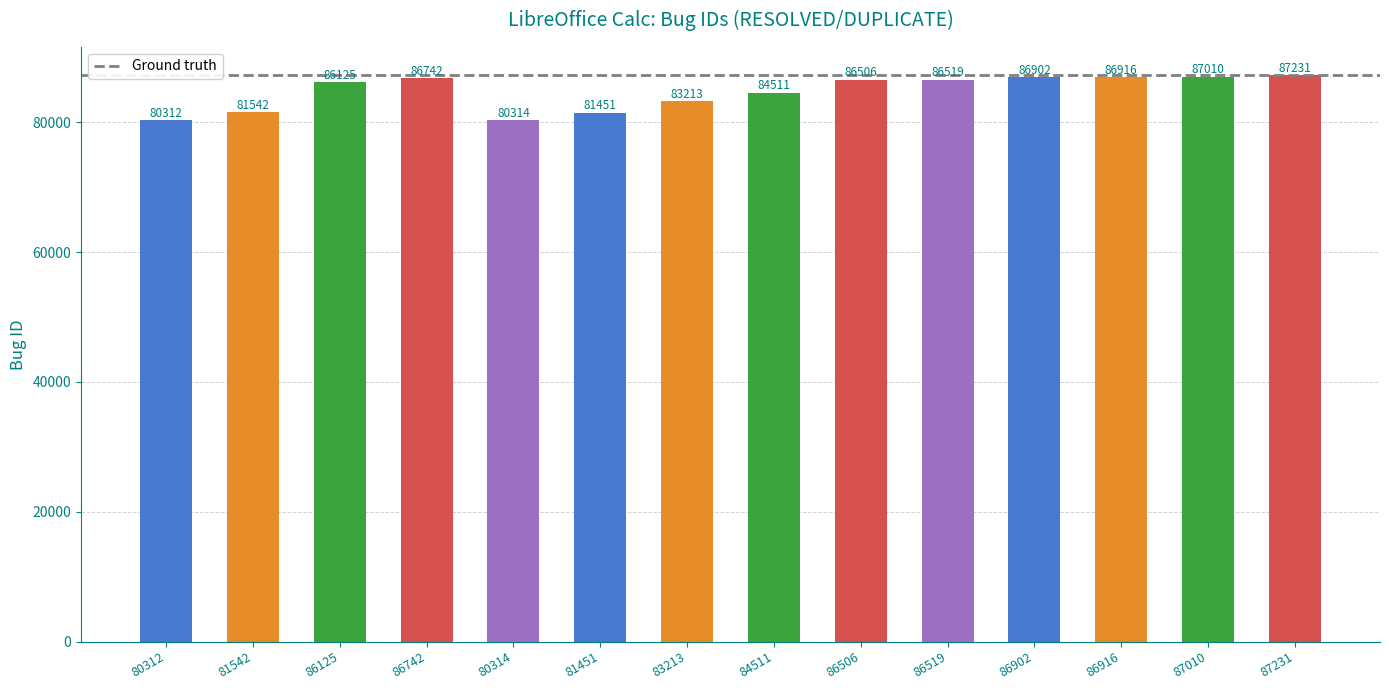

How many data points does each series have?

14